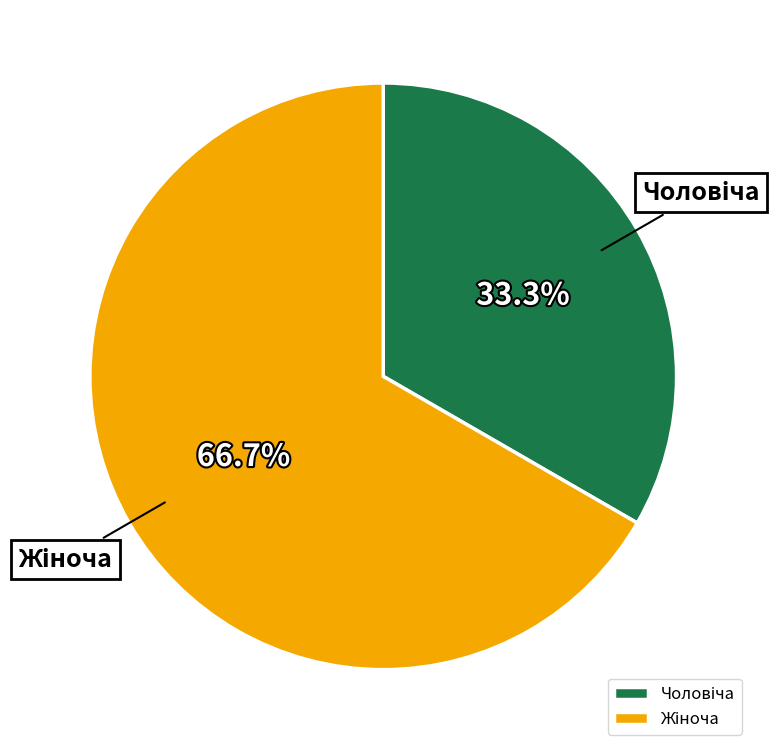

Is there a majority slice in this chart?

Yes